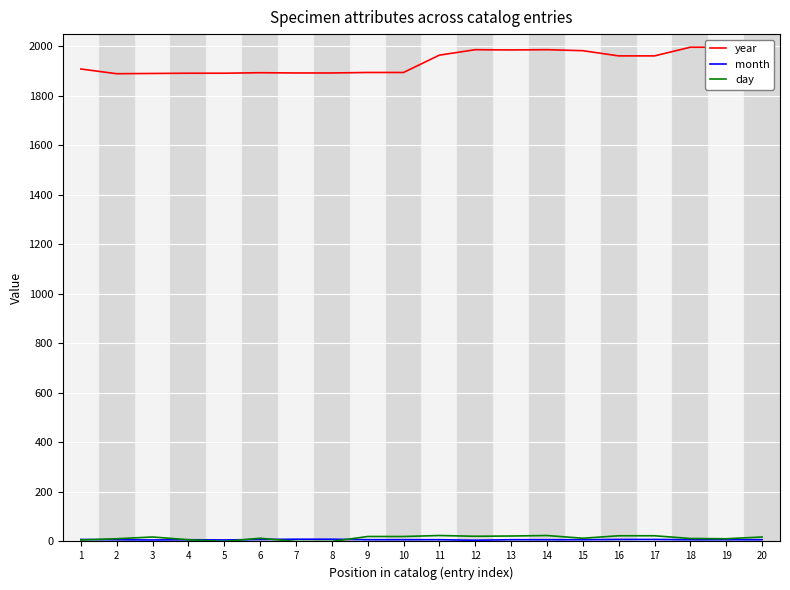

Reading left to right, list all the values displayed in this chart.

year: 1=1909	2=1890	3=1891	4=1892	5=1892	6=1894	7=1893	8=1893	9=1895	10=1895	11=1965	12=1987	13=1986	14=1987	15=1983	16=1962	17=1962	18=1997	19=1997	20=1997
month: 1=8	2=7	3=6	4=7	5=6	6=8	7=9	8=9	9=7	10=7	11=7	12=5	13=7	14=7	15=7	16=8	17=8	18=7	19=7	20=7
day: 1=6	2=11	3=18	4=7	5=0	6=13	7=0	8=0	9=20	10=20	11=24	12=21	13=22	14=24	15=13	16=23	17=23	18=12	19=11	20=18